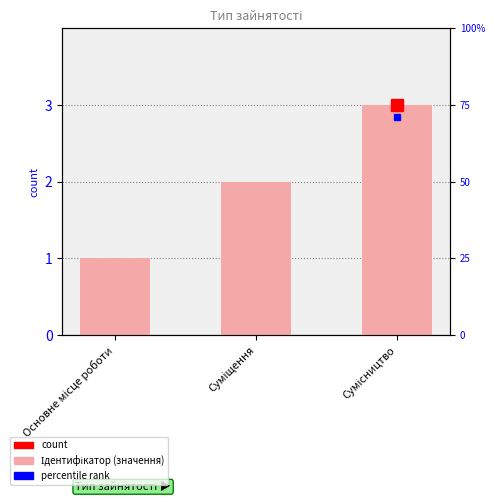

What is the label of the 1st bar from the right?

Сумісництво